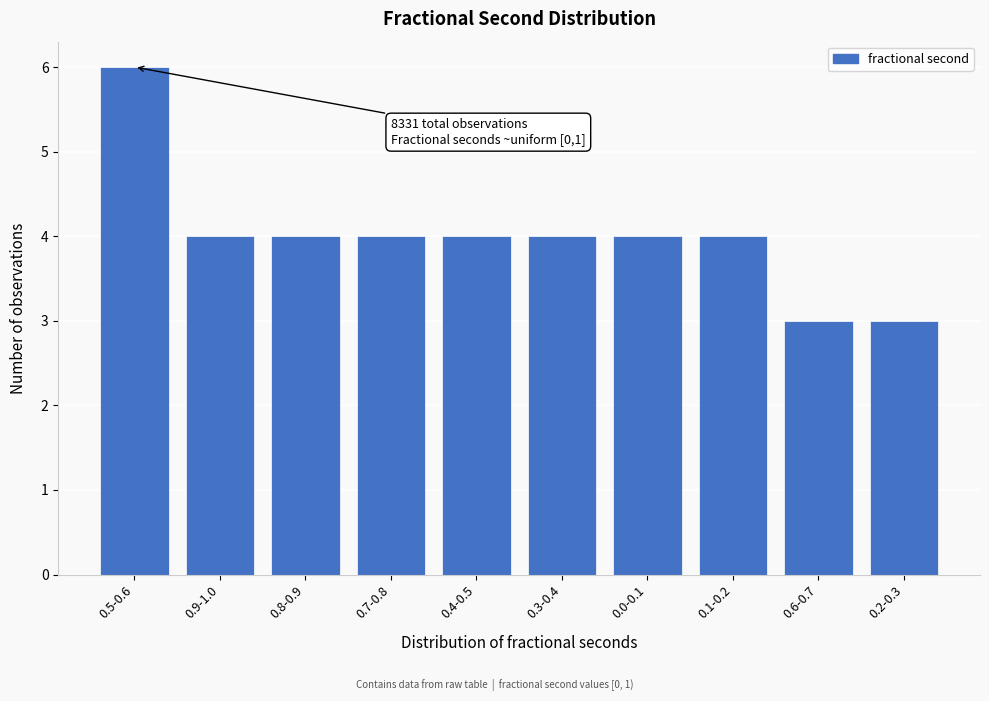

Reading left to right, what are all the values shown in this chart?

0.5-0.6=6	0.9-1.0=4	0.8-0.9=4	0.7-0.8=4	0.4-0.5=4	0.3-0.4=4	0.0-0.1=4	0.1-0.2=4	0.6-0.7=3	0.2-0.3=3